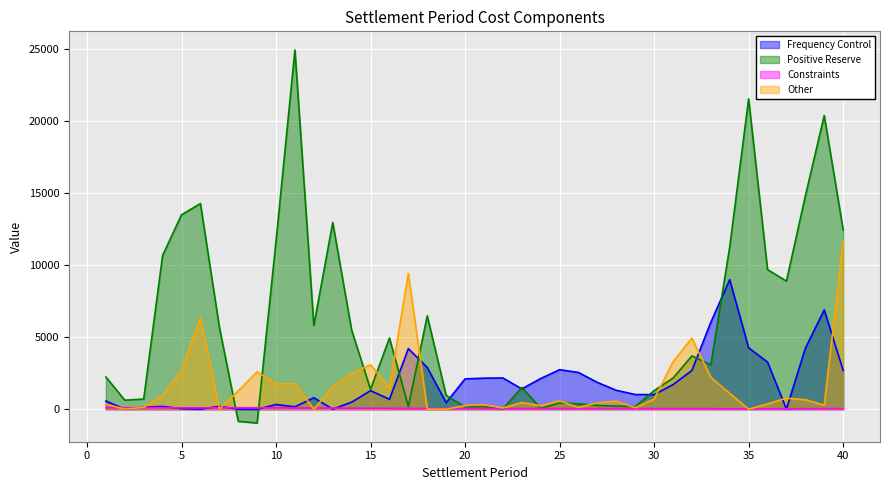

What is the smallest value displayed?

-965.1